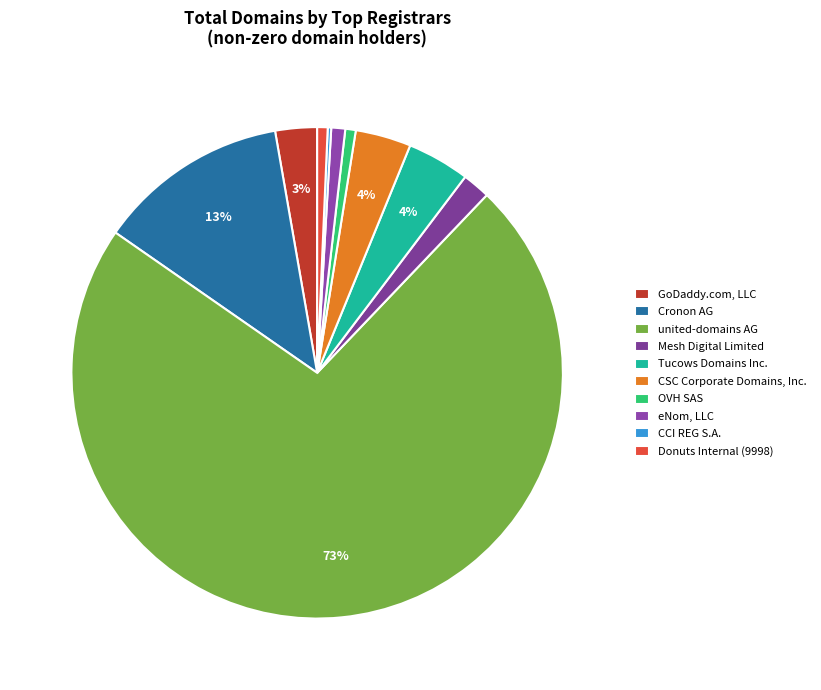

Count the number of slices in the pie.

10